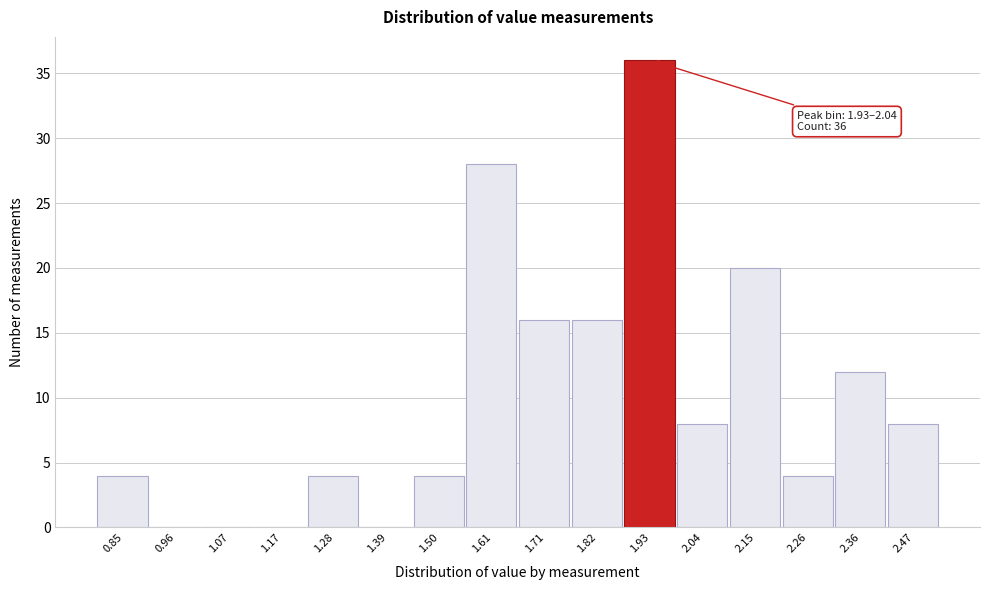

Reading left to right, list all the values displayed in this chart.

0.85=4	0.96=0	1.07=0	1.17=0	1.28=4	1.39=0	1.50=4	1.61=28	1.71=16	1.82=16	1.93=36	2.04=8	2.15=20	2.26=4	2.36=12	2.47=8